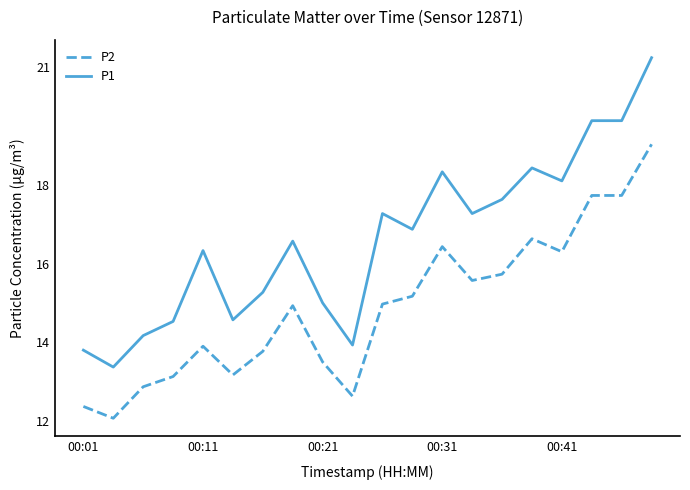

Which series has the largest range (max minus min)?

P1